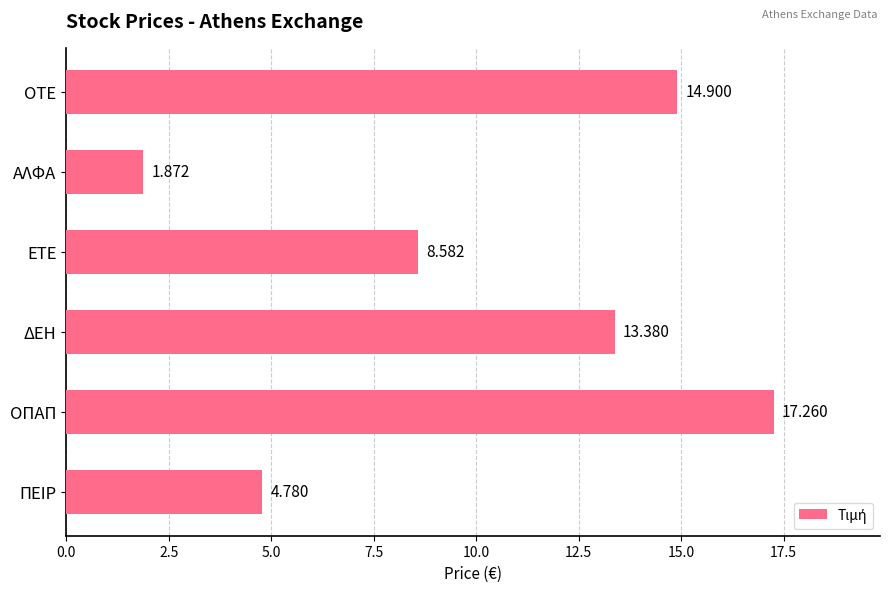

What is the label of the 6th bar from the bottom?

ΟΤΕ